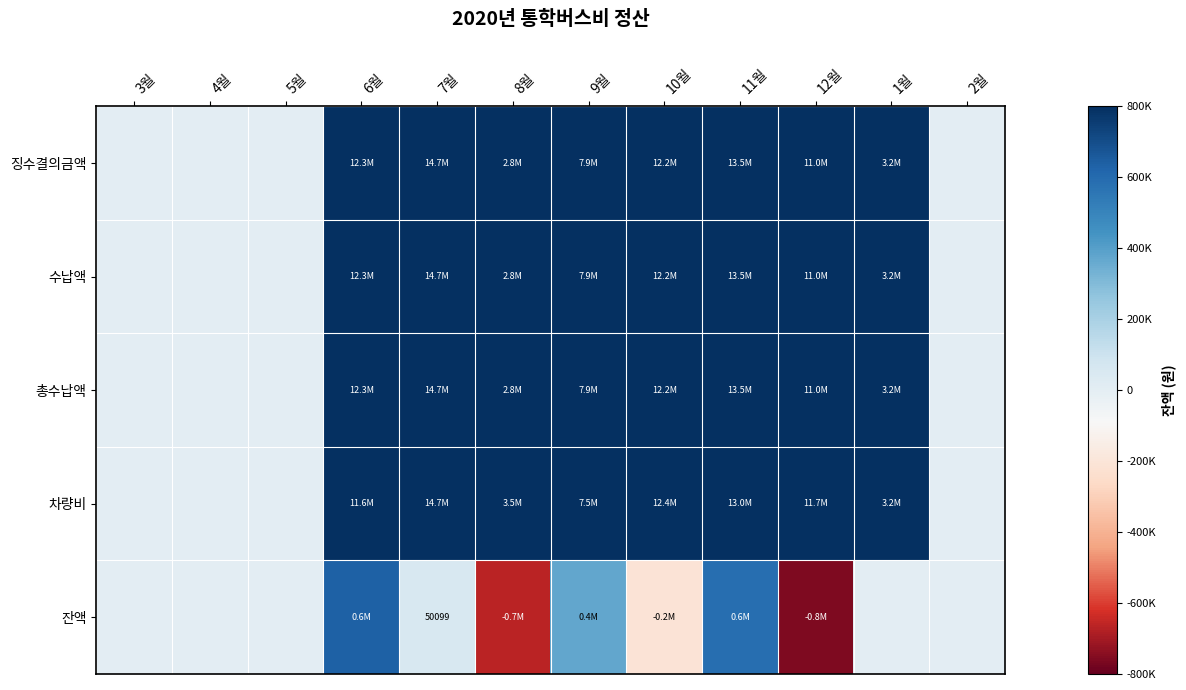

Is it true that 차량비 equals 0.0 at 4월?

True